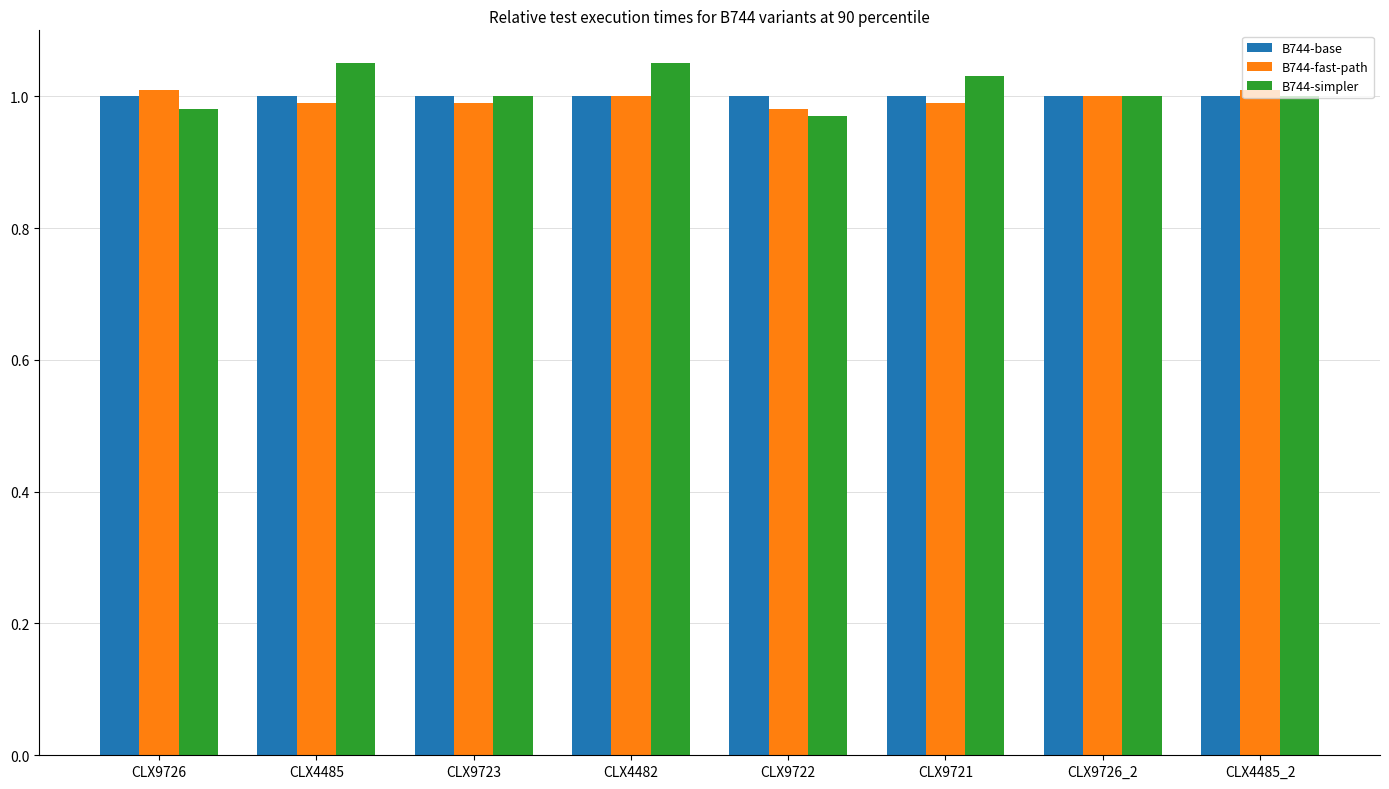

At how many categories does at least one series exceed 0?

8